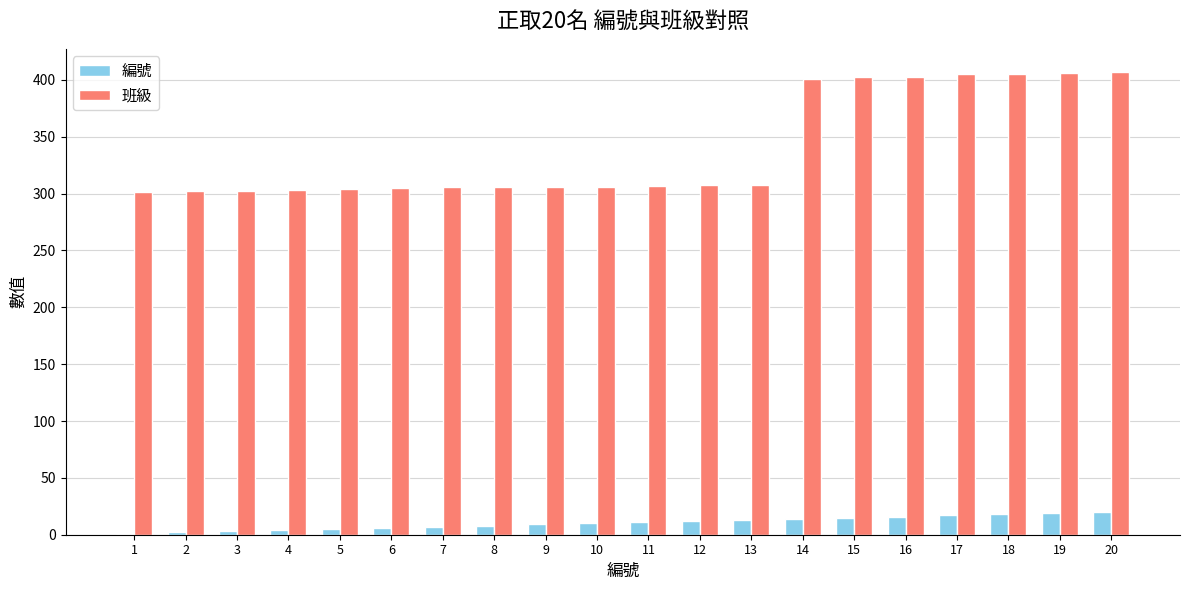

What is the sum of all 班級 values?

6794